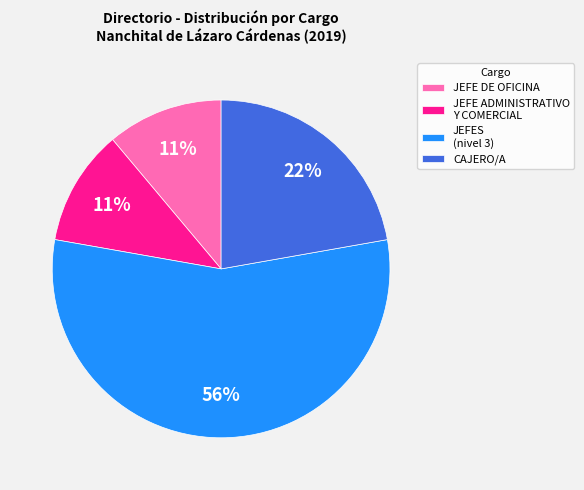

What percentage is the CAJERO/A slice, to the nearest percent?

22%